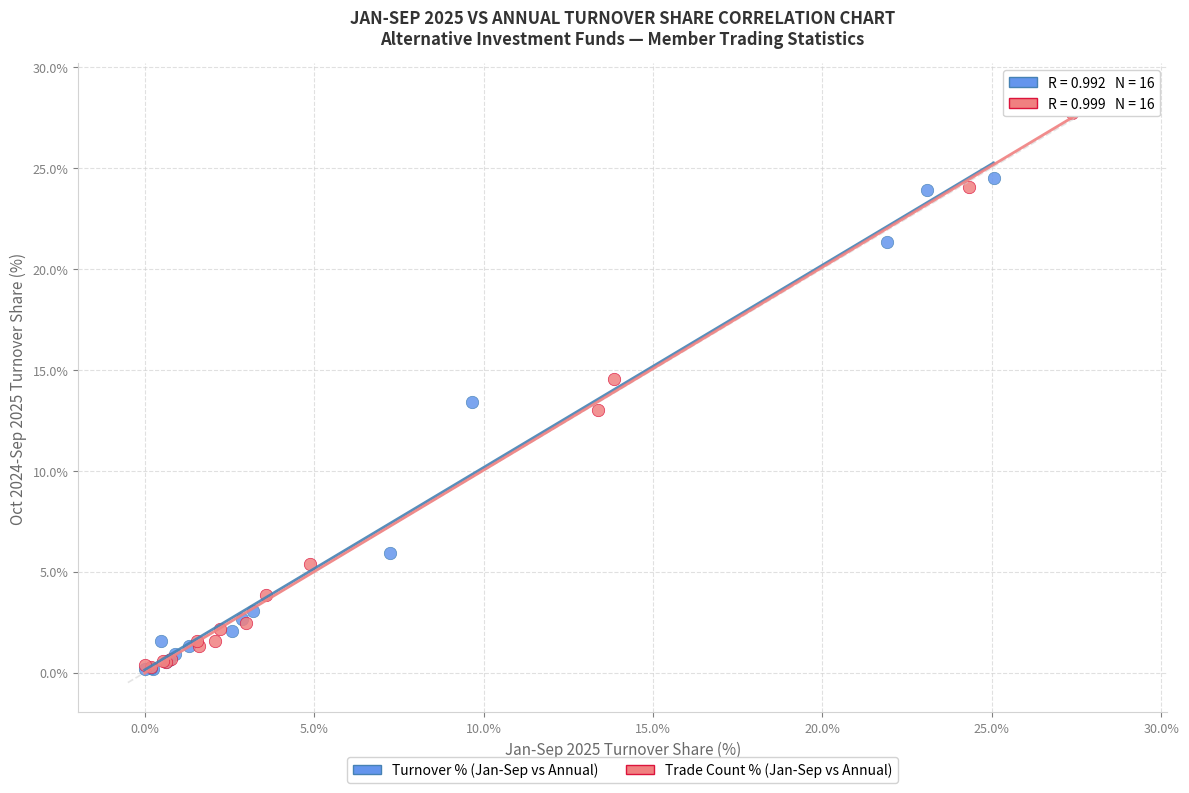

Which series has the widest spread of Y values?

Trade Count % (Jan-Sep vs Annual)